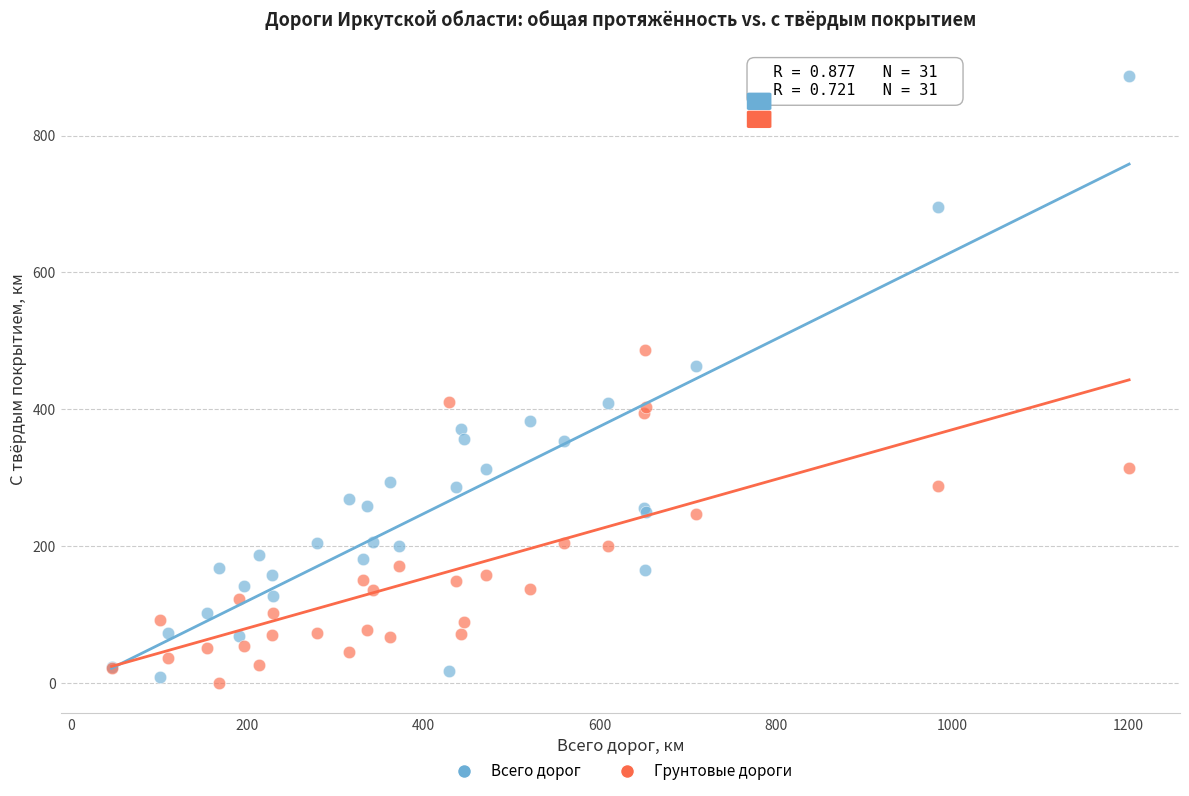

Which series contains the highest Y value?

Всего дорог